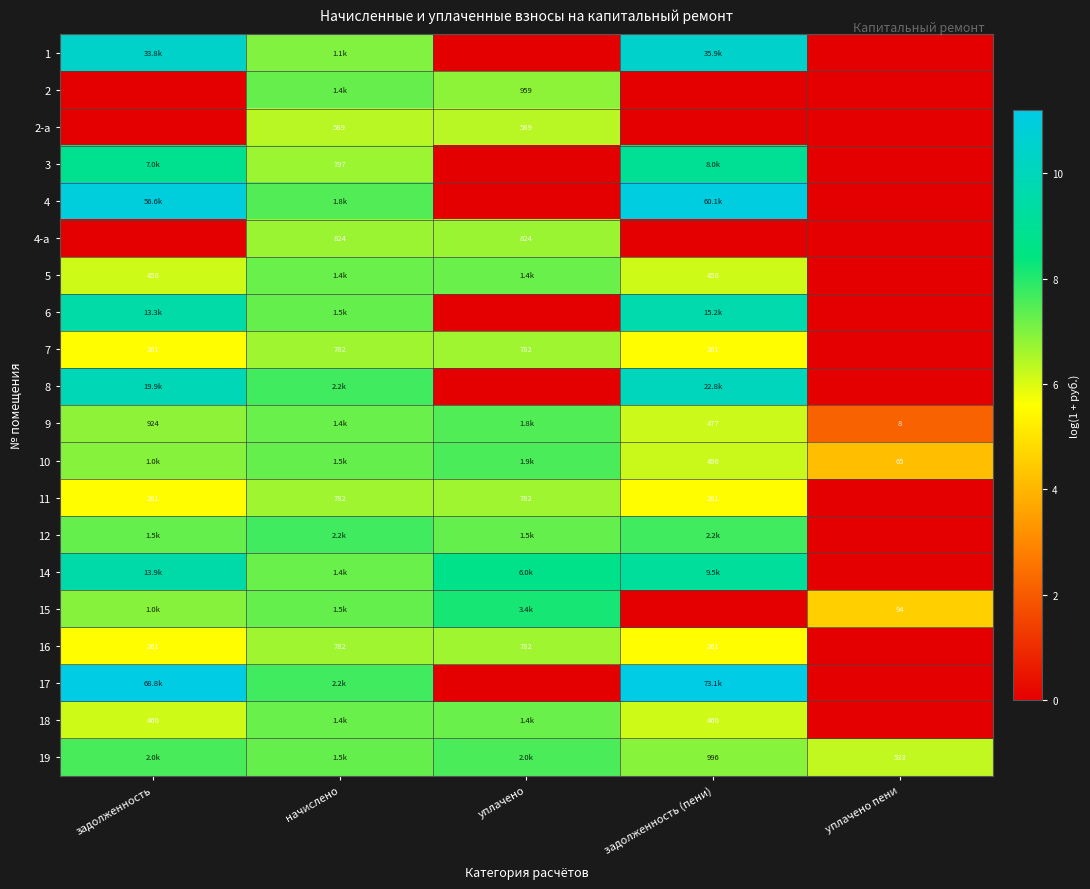

How many data points in 12 are less than 7?

1